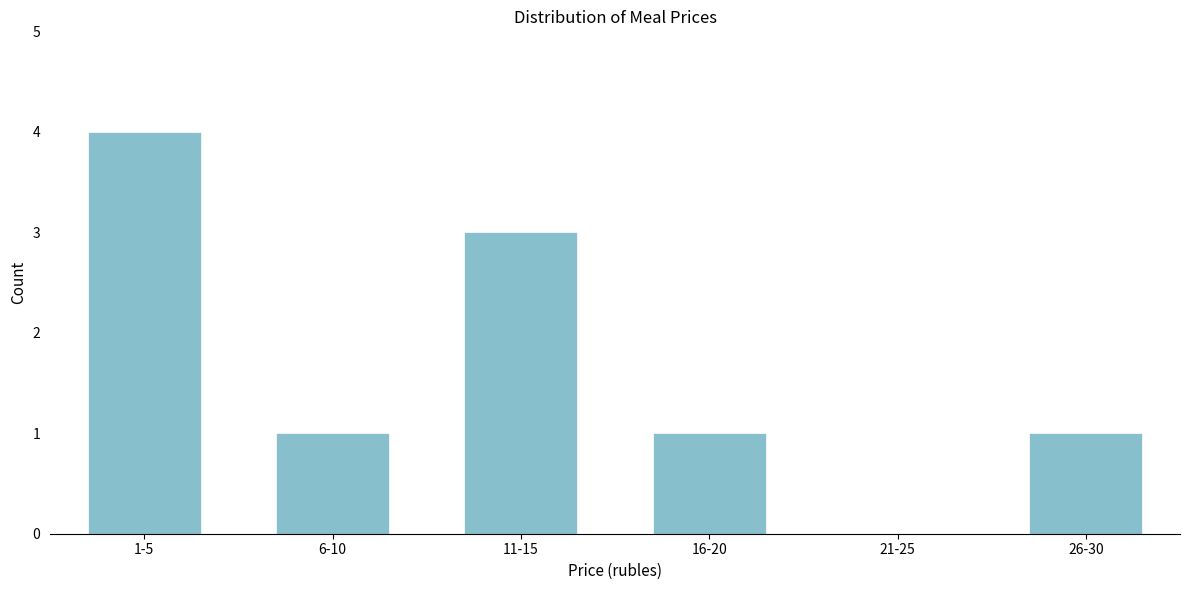

Reading right to left, what are all the values shown in this chart?

26-30=1	21-25=0	16-20=1	11-15=3	6-10=1	1-5=4